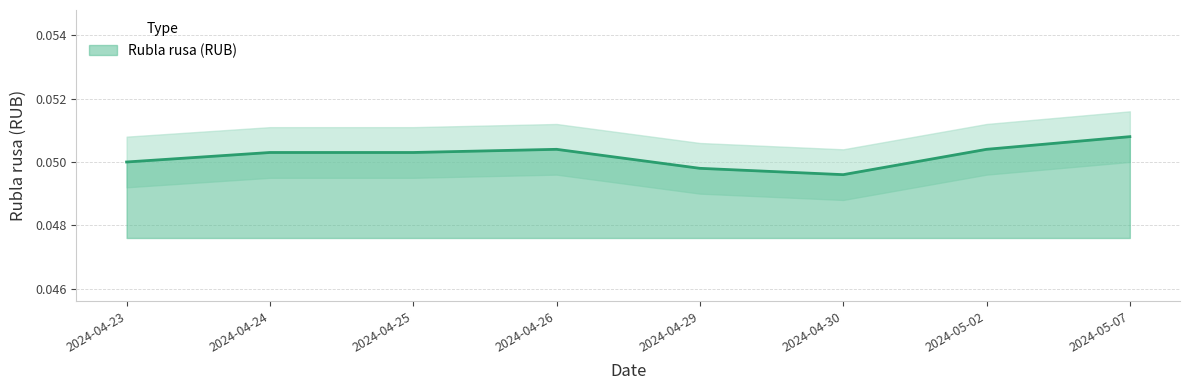

List the labels in order of value, largest first.

2024-05-07, 2024-04-26, 2024-05-02, 2024-04-24, 2024-04-25, 2024-04-23, 2024-04-29, 2024-04-30